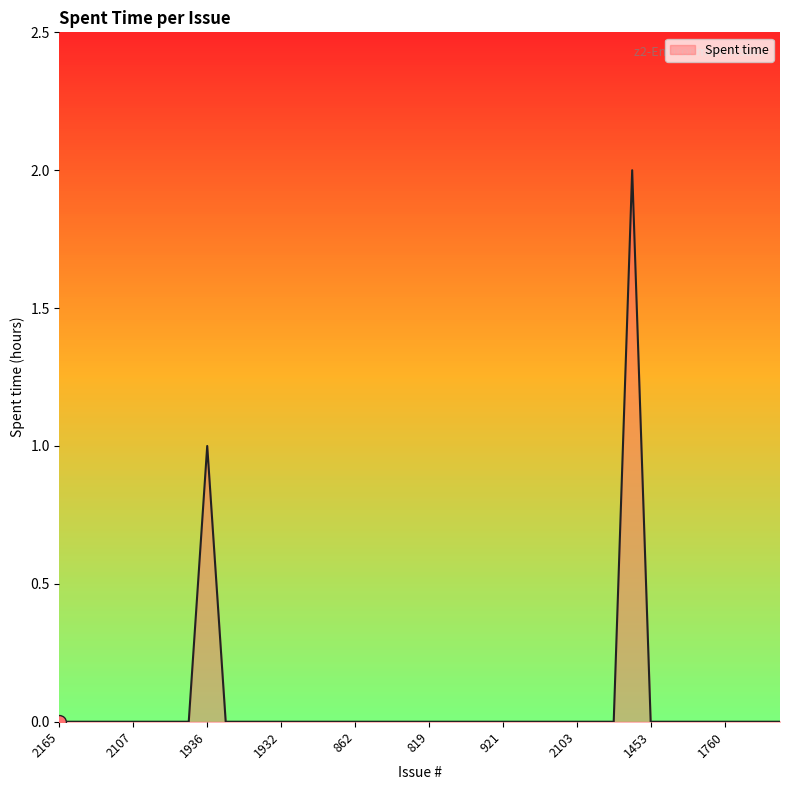

What is the difference between the maximum and minimum values?

2